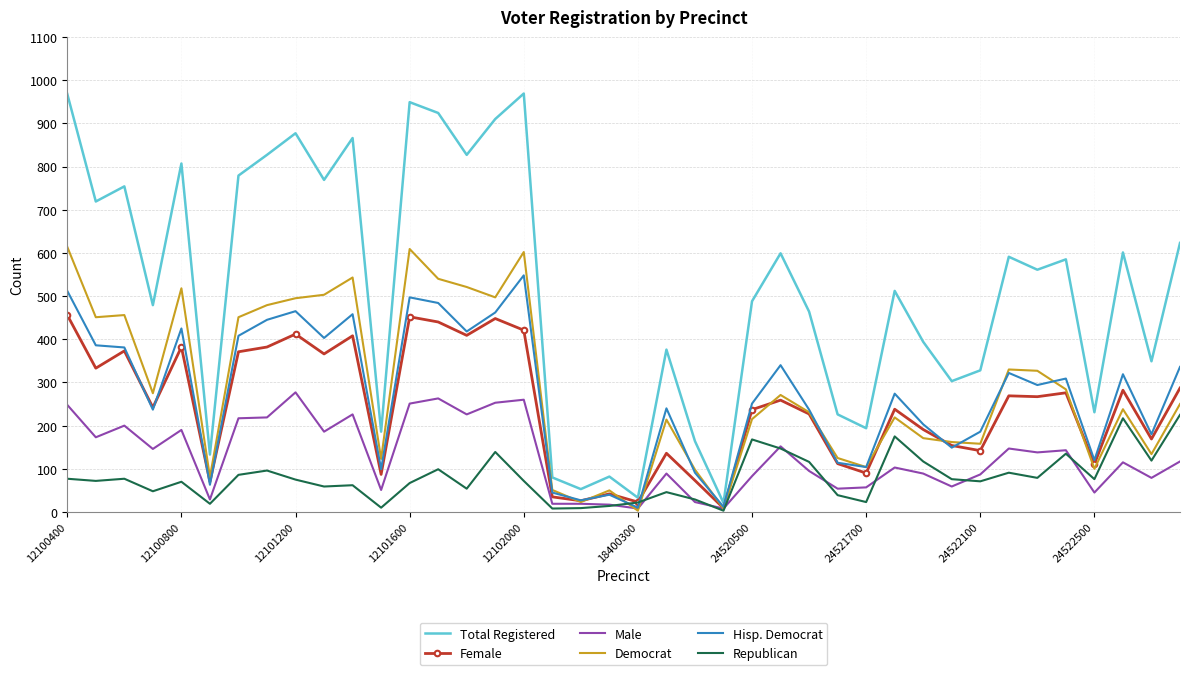

Which series has the widest spread of values?

Total Registered